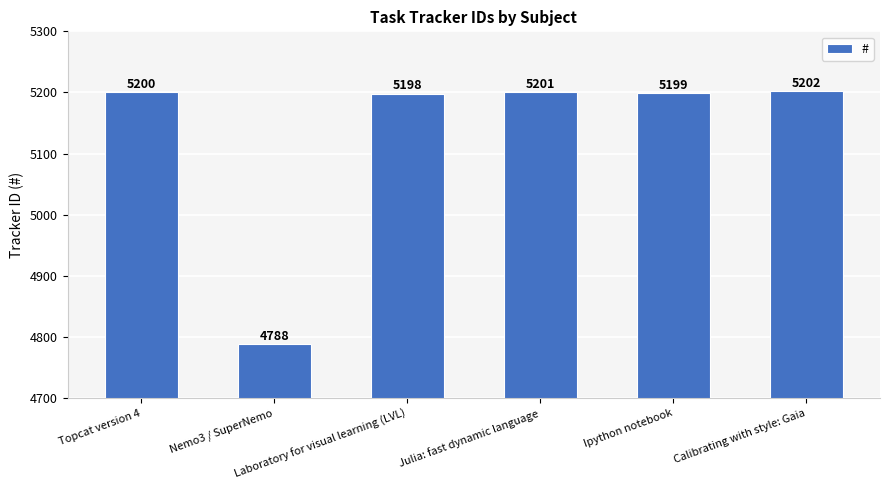

What is the maximum value shown in the chart?

5202